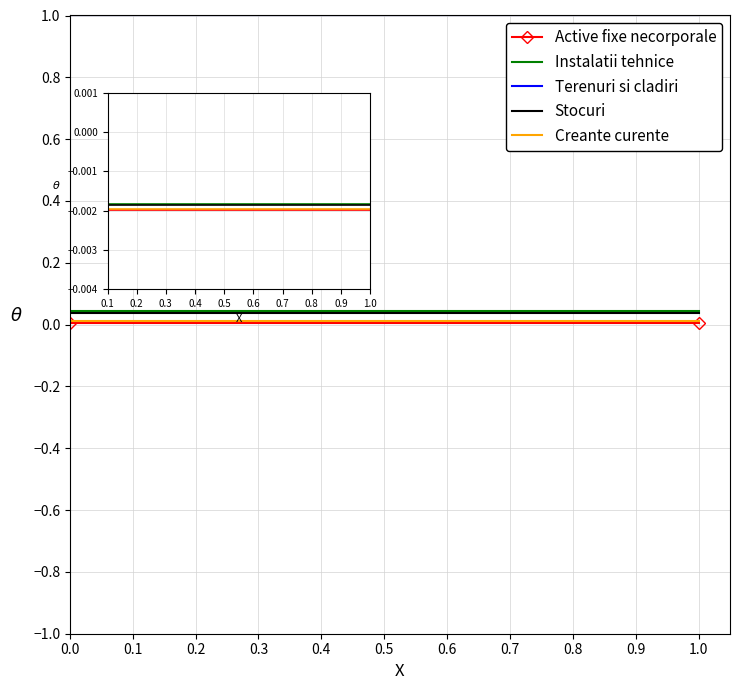

Which series changed the most between 0.0 and 0.1?

Active fixe necorporale